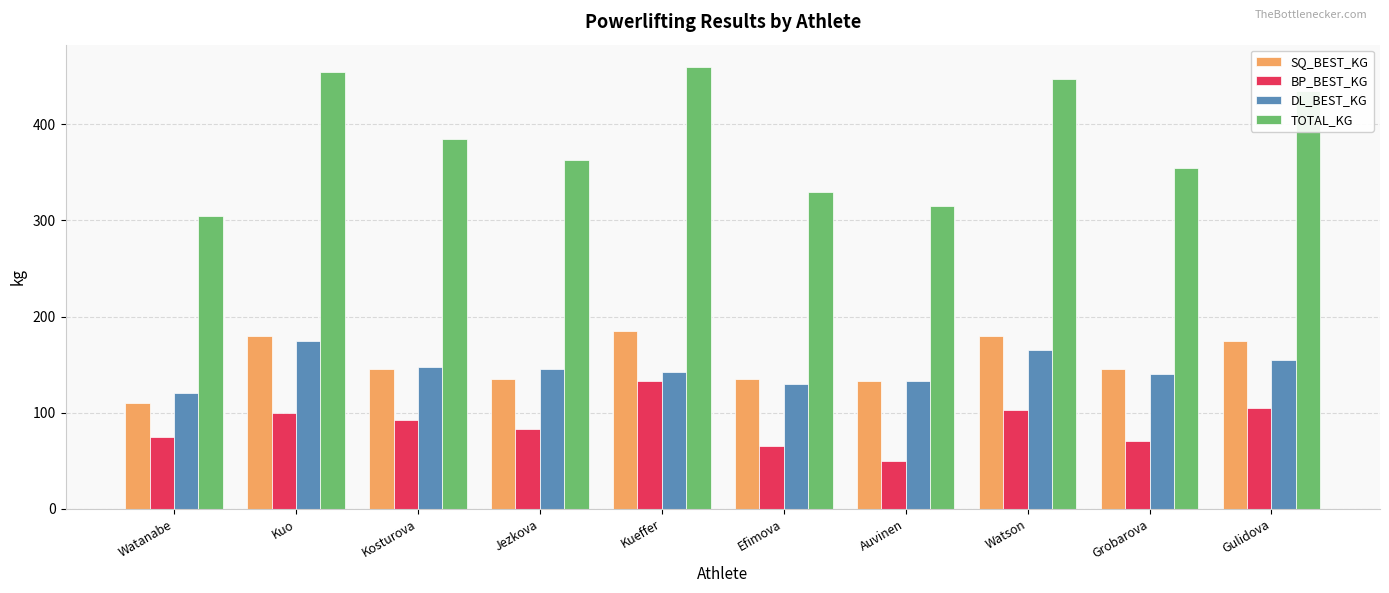

The TOTAL_KG series shows 355.0 at Grobarova. True or false?

True